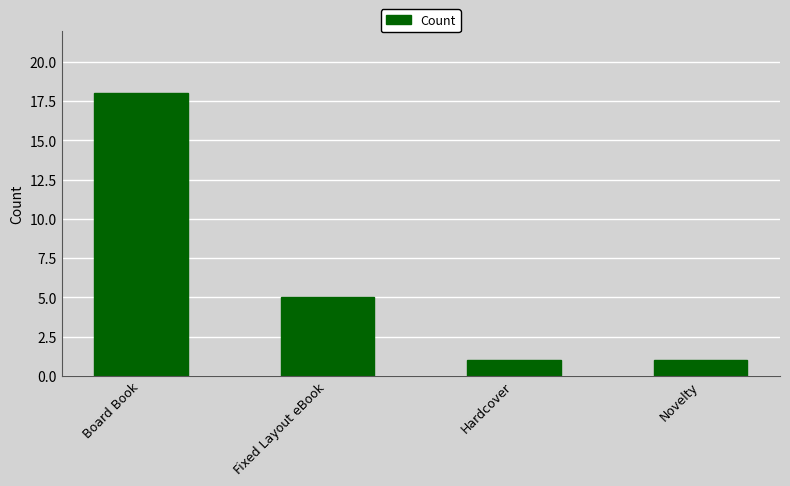

What is the greatest value displayed?

18